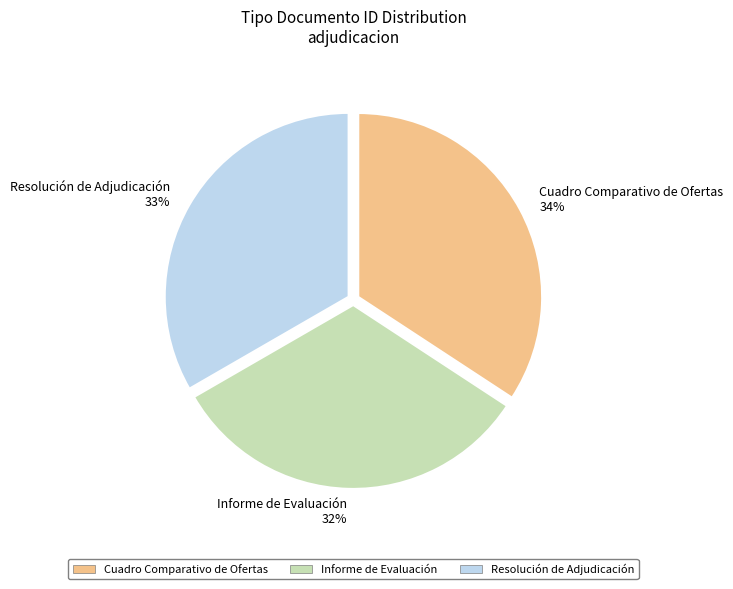

How many slices are in this pie chart?

3